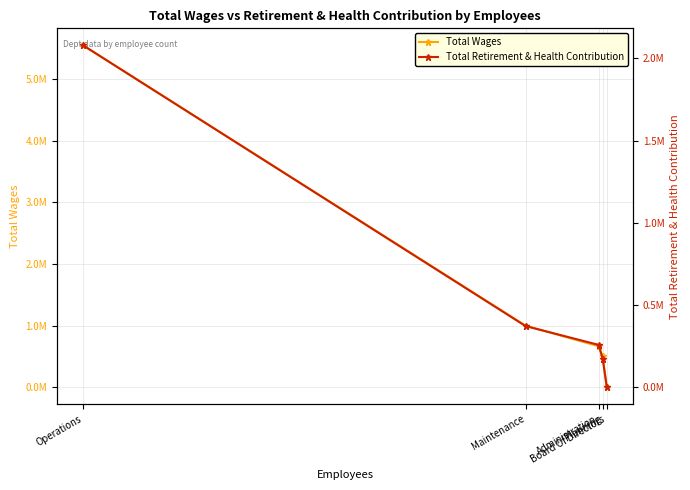

What is the highest value of the Total Wages series?

5540955